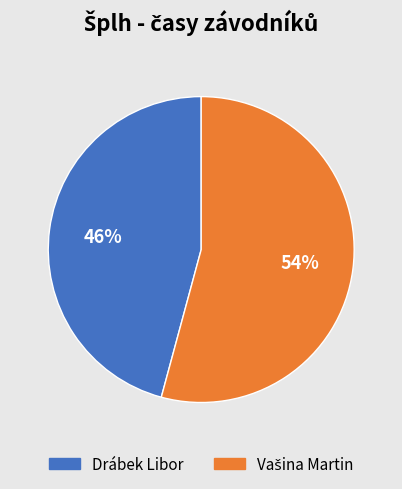

Which category has the smallest portion of the pie?

Drábek Libor